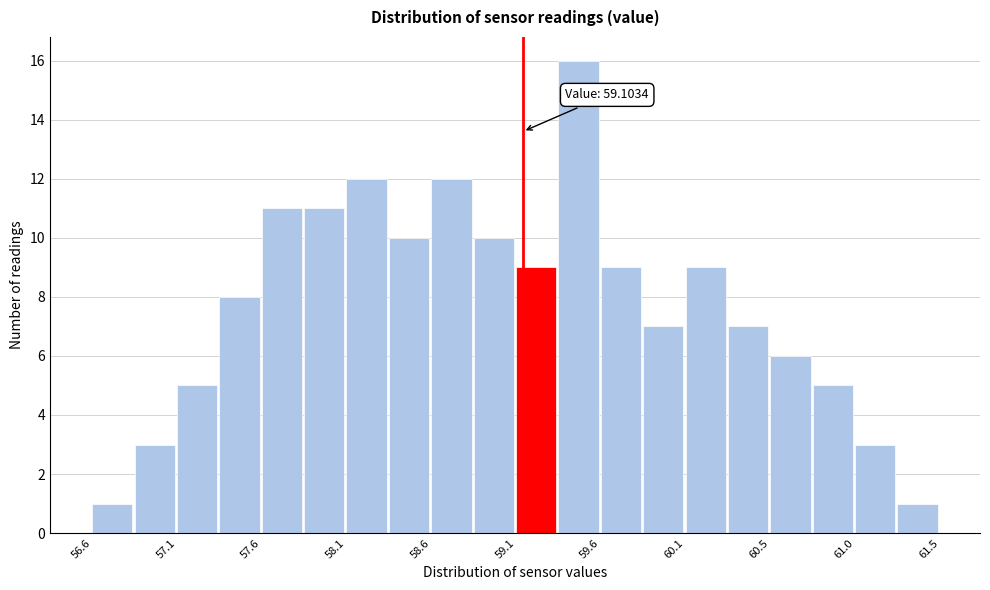

Which range on the x-axis has the tallest bar?

59.30 to 59.55